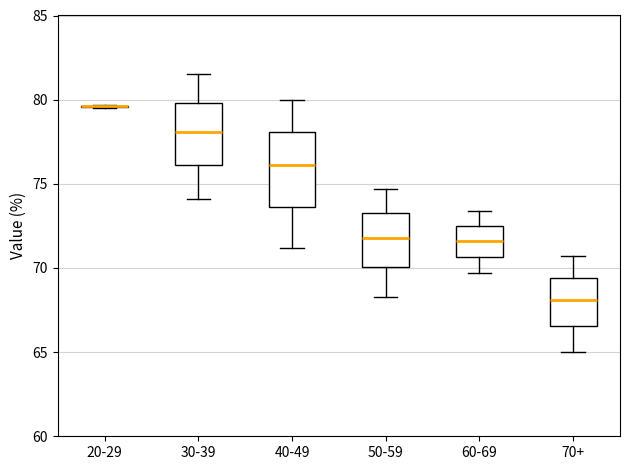

Comparing the boxes themselves (not the whiskers), which one is the tallest?

40-49